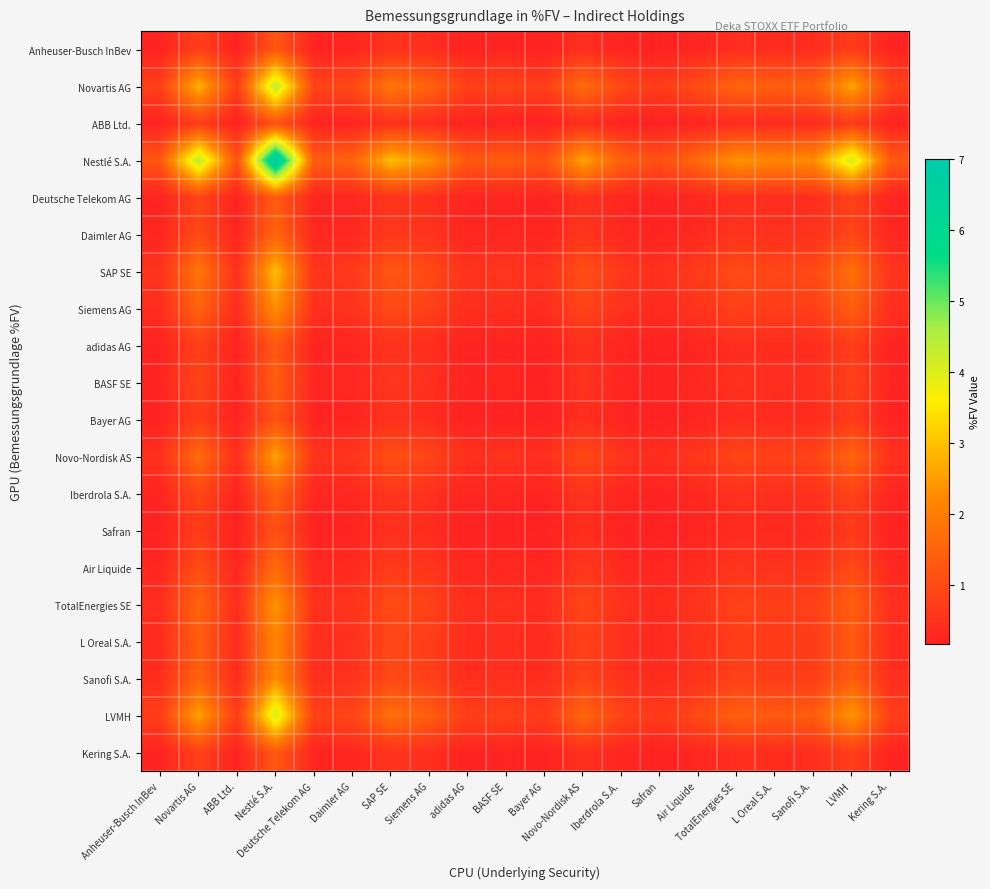

Which series changed the most between Siemens AG and Novo-Nordisk AS?

Nestlé S.A.